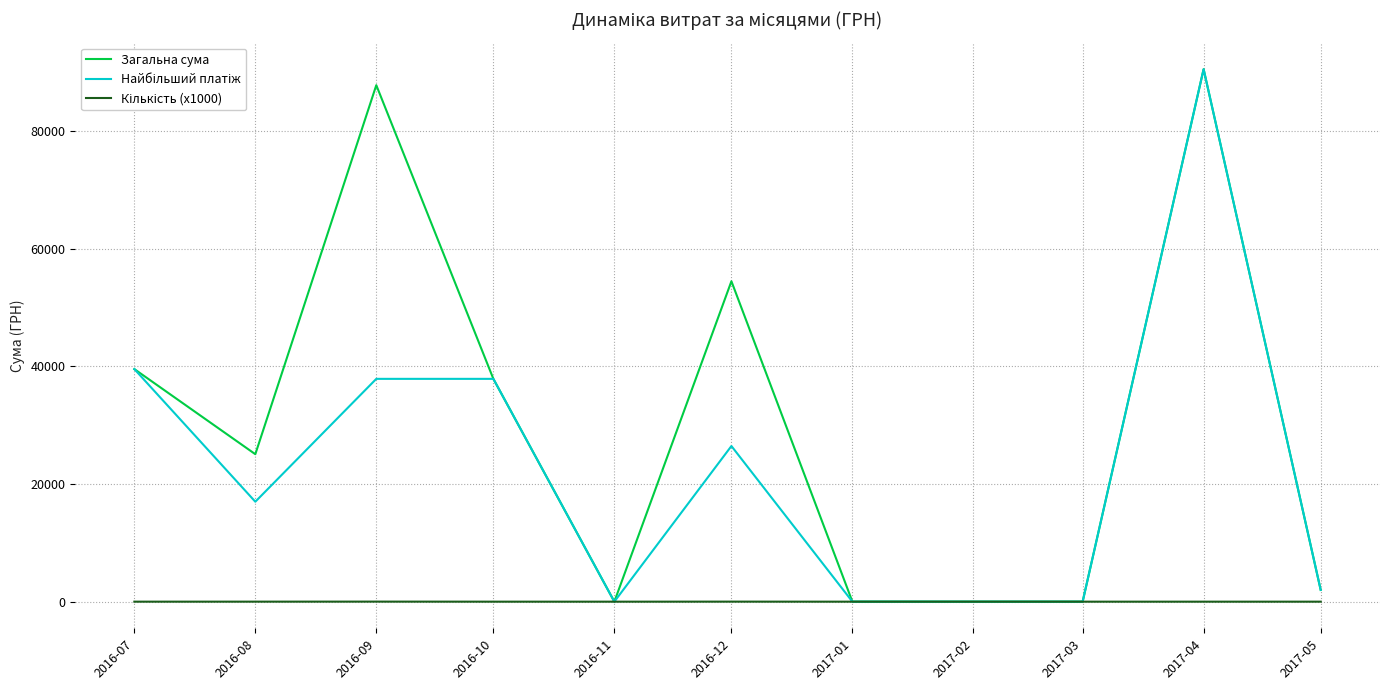

Where is the first local maximum for Загальна сума?

2016-09